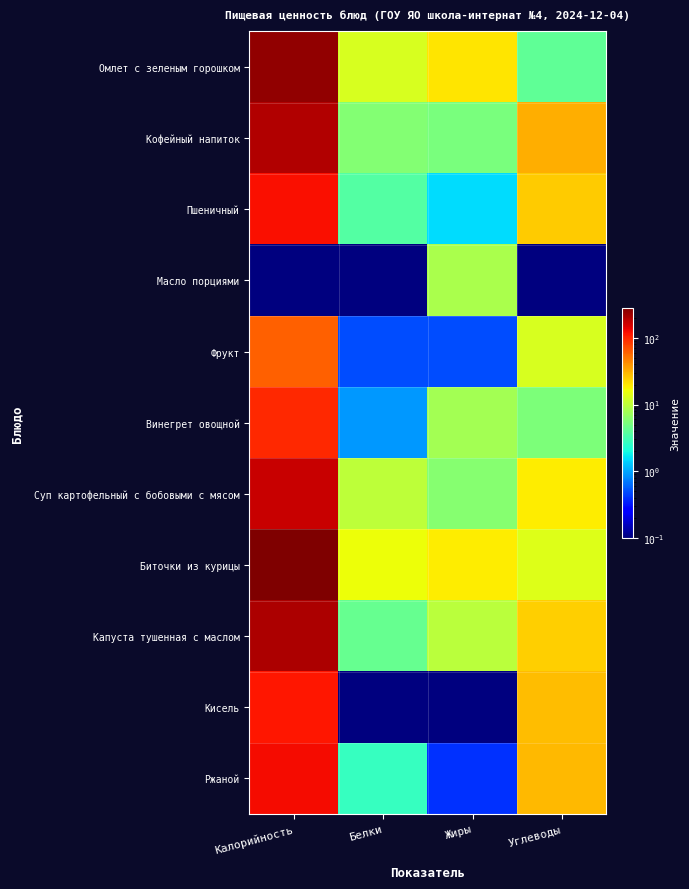

Which label corresponds to the smallest value in the chart?

Калорийность